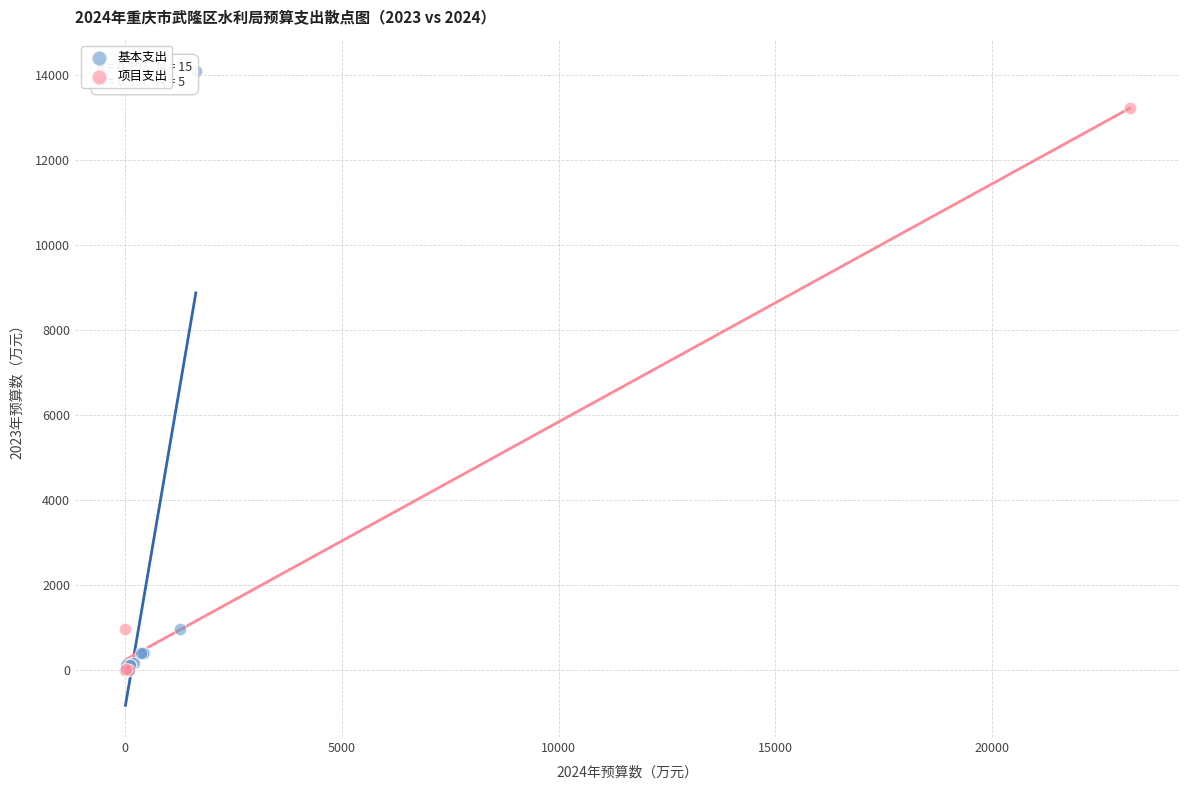

Which series has the widest spread of Y values?

基本支出